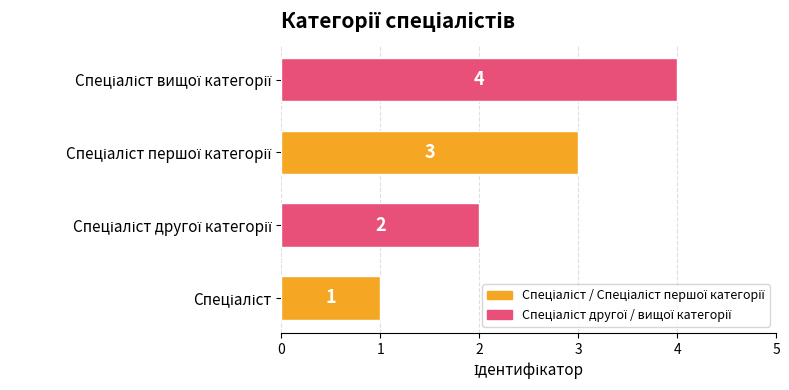

What is the greatest value displayed?

4